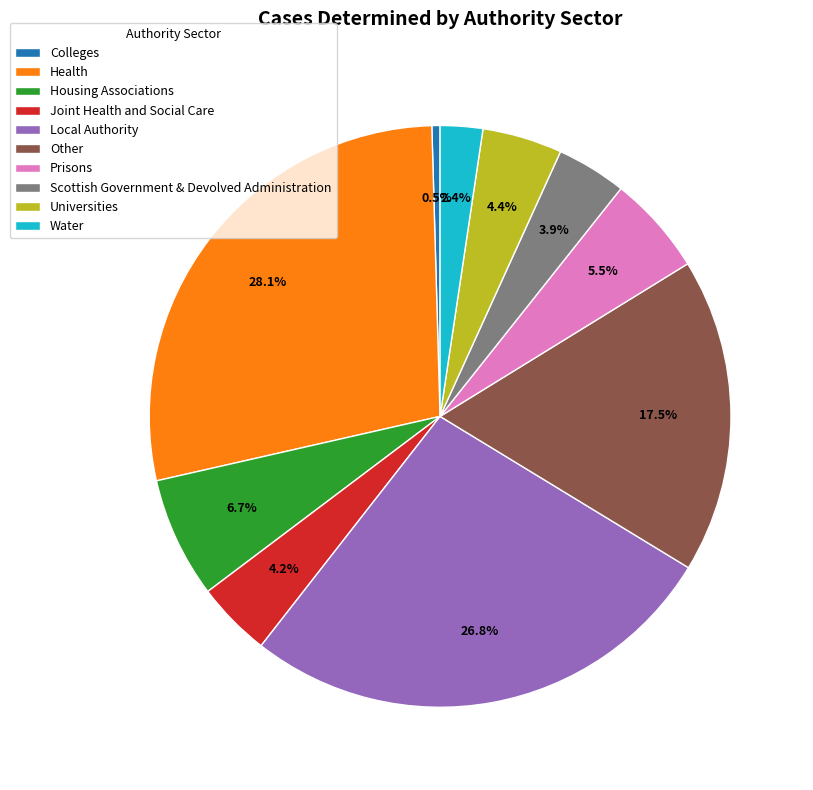

To the nearest percent, what is the combined percentage of Prisons and Health?

34%